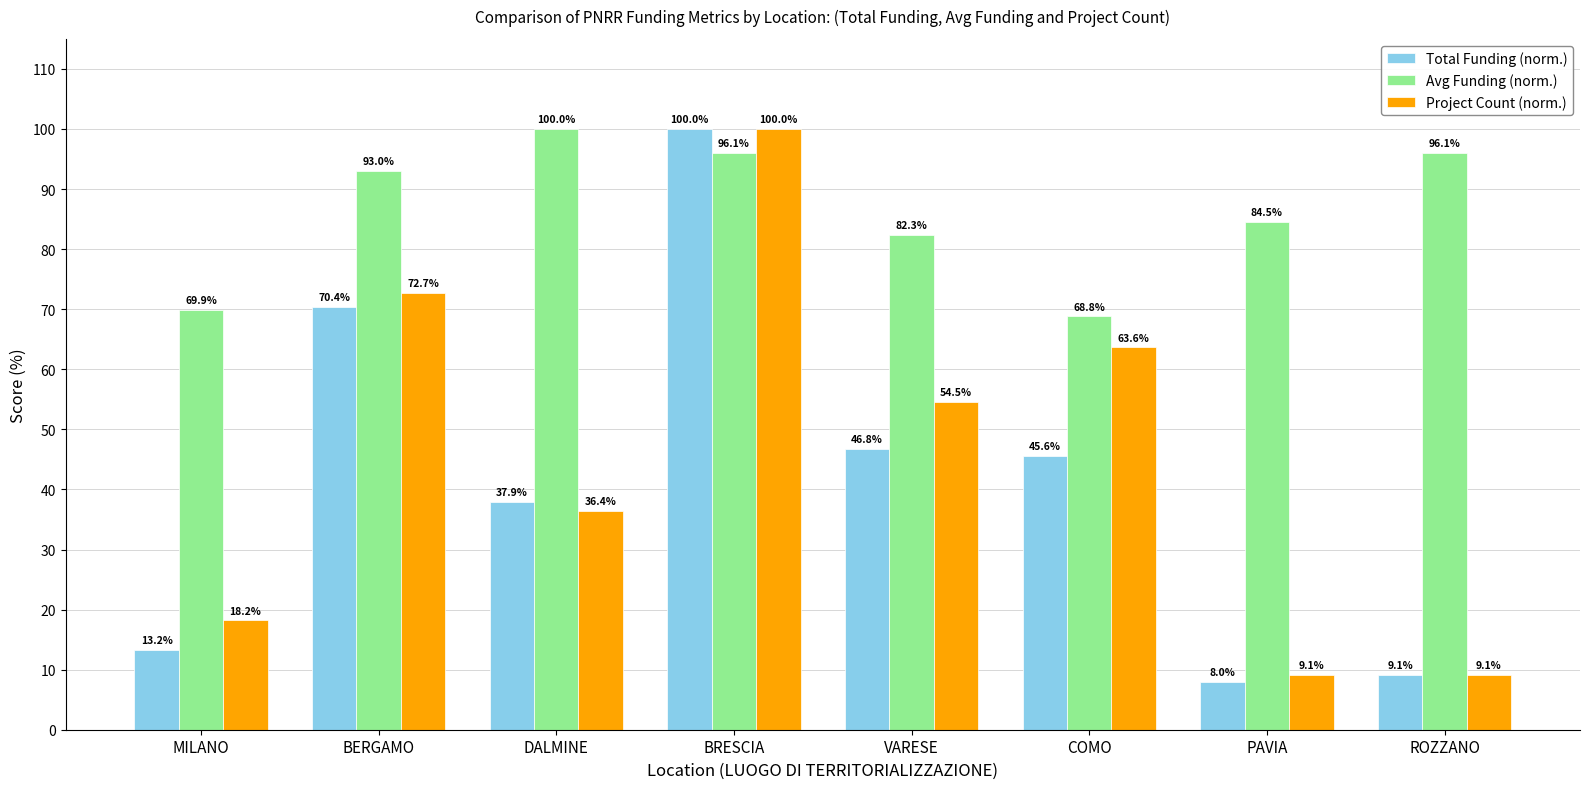

What is the greatest value displayed?

100.0